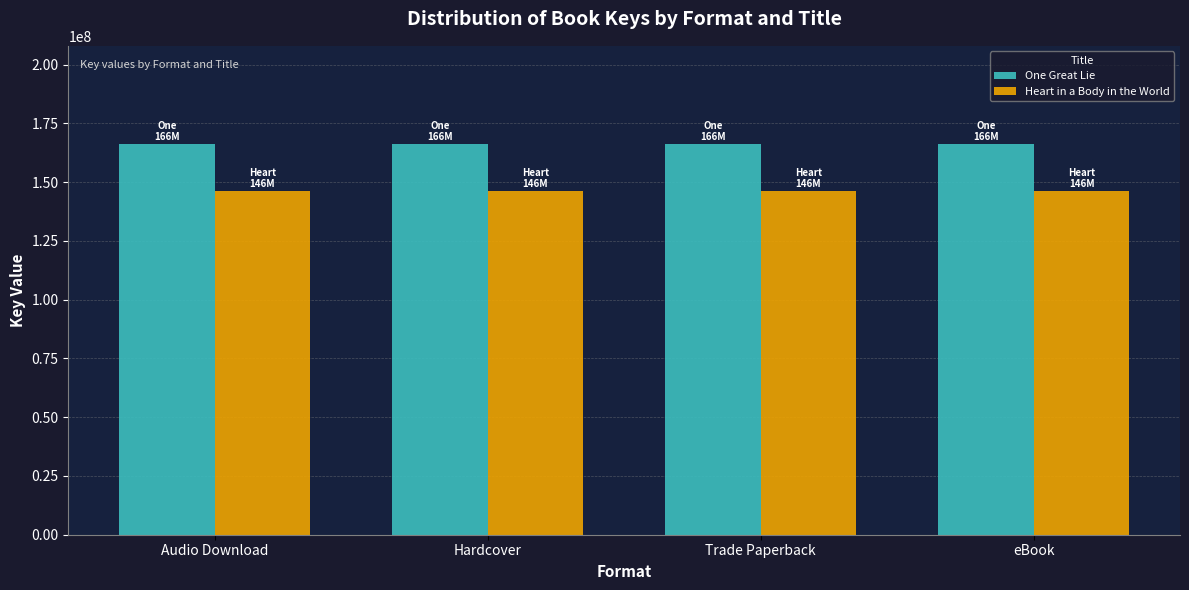

At how many categories does at least one series exceed 158607971?

4